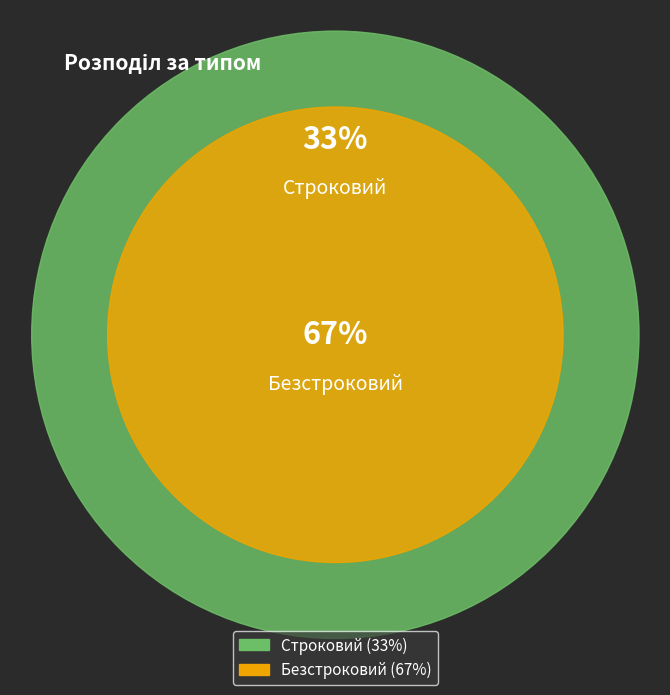

Which category has the smallest portion of the pie?

Строковий